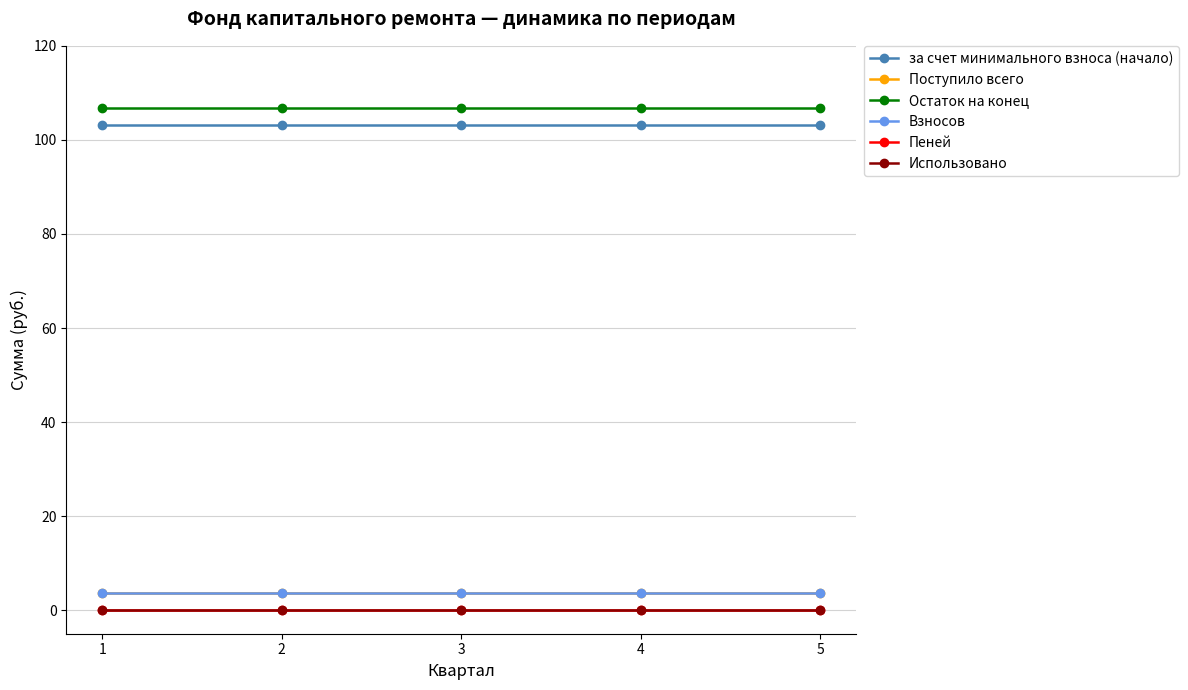

Does the chart have visible grid lines?

Yes